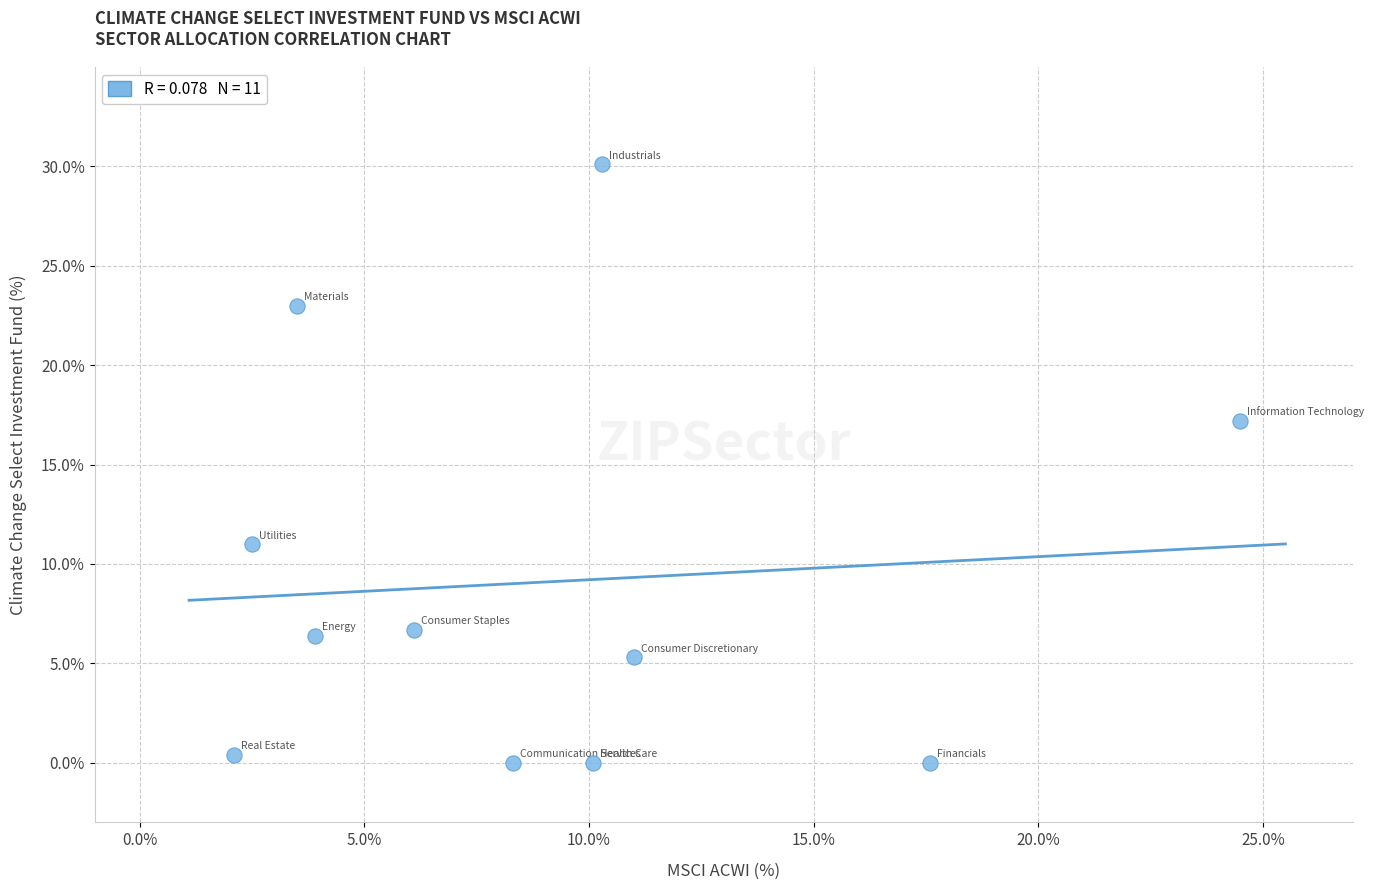

What is the range of Y values (max minus min)?

30.1